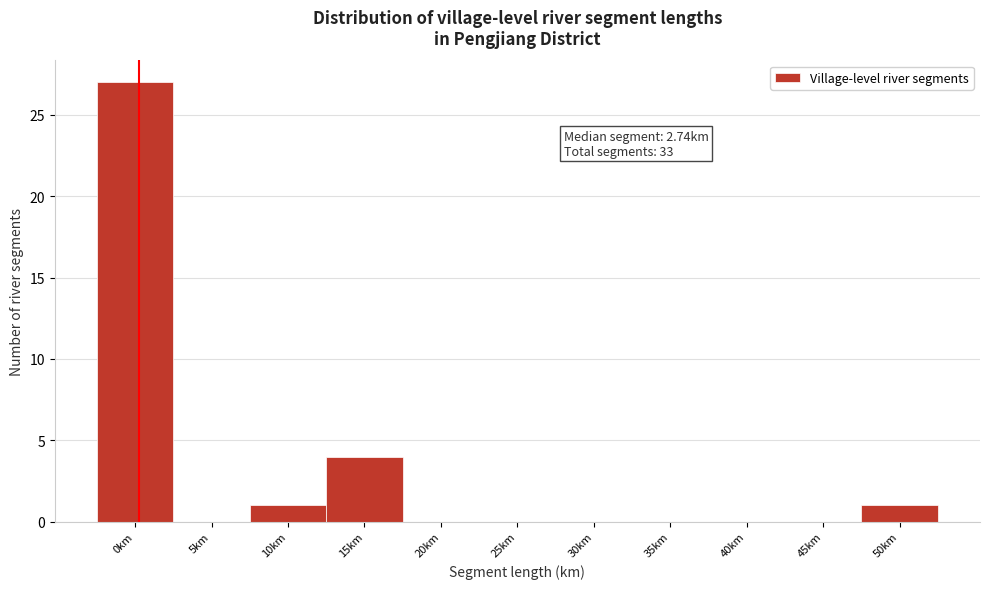

Reading right to left, extract all data points from this chart.

50km=1	45km=0	40km=0	35km=0	30km=0	25km=0	20km=0	15km=4	10km=1	5km=0	0km=27